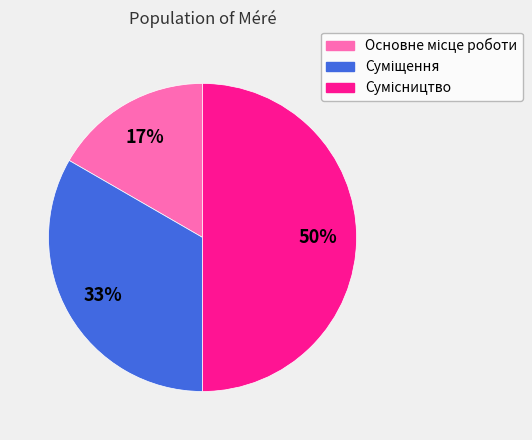

To the nearest percent, what is the average slice percentage?

33%